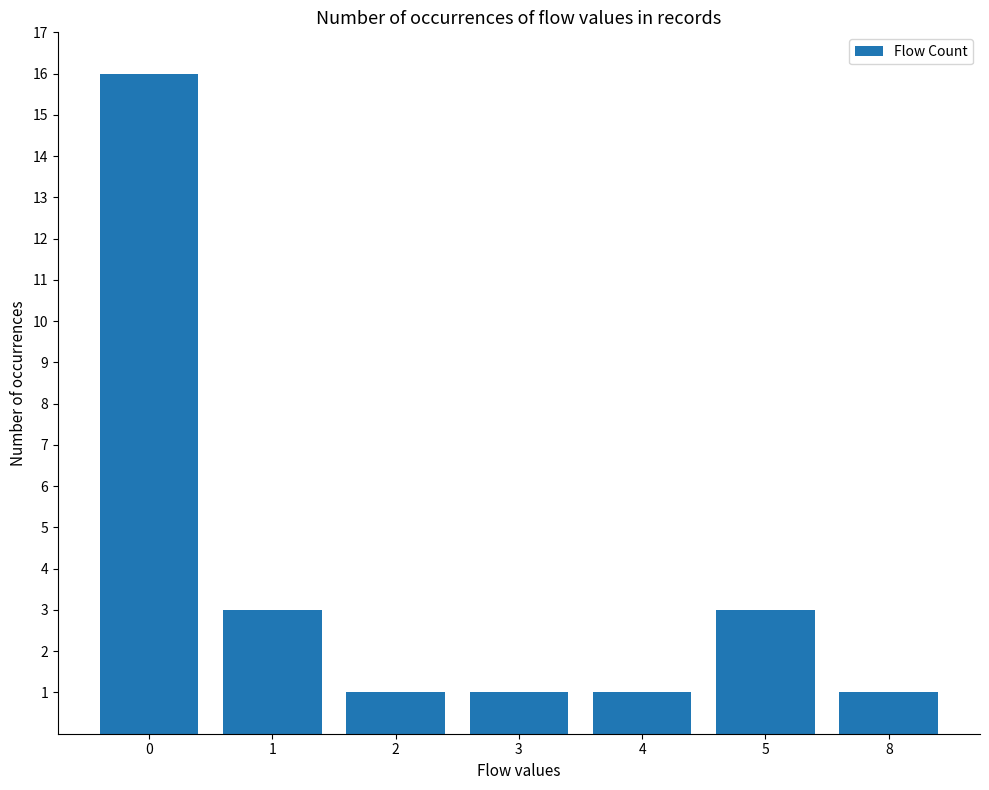

True or false: the data shows 26 at 0.

False